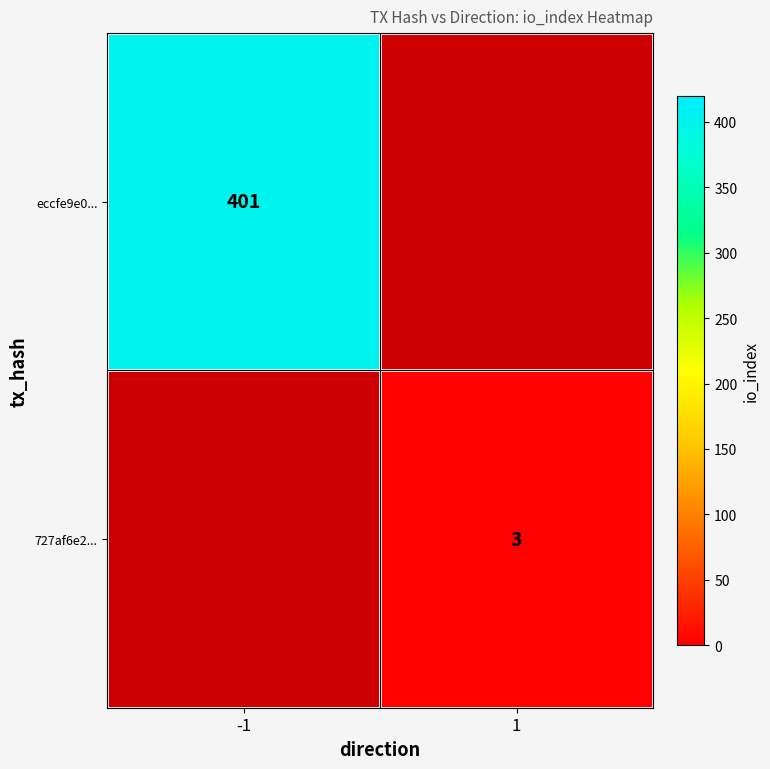

True or false: eccfe9e0... has a value of 401 at -1.

True